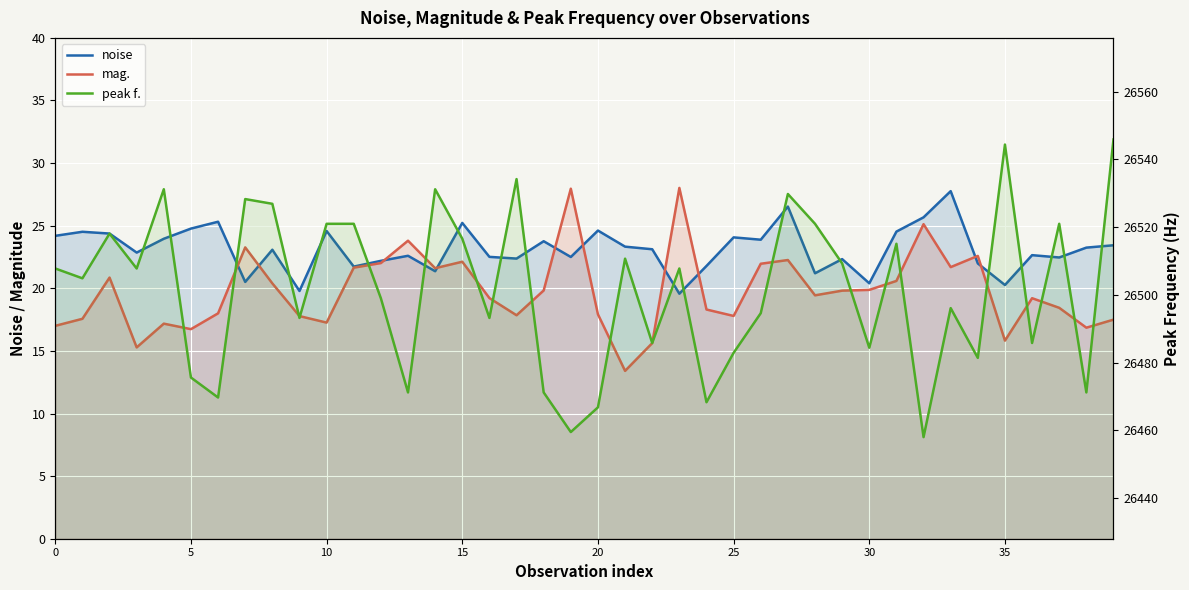

Reading left to right, extract all data points from this chart.

noise: 24.2	24.5	24.4	22.9	24.0	24.8	25.3	20.5	23.1	19.8	24.6	21.7	22.2	22.6	21.4	25.2	22.5	22.4	23.8	22.5	24.6	23.3	23.1	19.6	21.8	24.1	23.9	26.5	21.2	22.3	20.4	24.5	25.7	27.8	22.0	20.3	22.6	22.5	23.2	23.4
mag.: 17.0	17.6	20.9	15.3	17.2	16.7	18.0	23.3	20.4	17.8	17.3	21.6	22.0	23.8	21.6	22.1	19.2	17.8	19.8	28.0	17.9	13.4	15.6	28.0	18.3	17.8	22.0	22.3	19.4	19.8	19.9	20.6	25.1	21.7	22.6	15.8	19.2	18.4	16.9	17.5
peak f.: 26507.8	26504.9	26518.1	26507.8	26531.2	26475.6	26469.7	26528.3	26526.9	26493.2	26521.0	26521.0	26499.0	26471.2	26531.2	26516.6	26493.2	26534.2	26471.2	26459.5	26466.8	26510.7	26485.8	26507.8	26468.3	26482.9	26494.6	26529.8	26521.0	26509.3	26484.4	26515.1	26458.0	26496.1	26481.4	26544.4	26485.8	26521.0	26471.2	26545.9